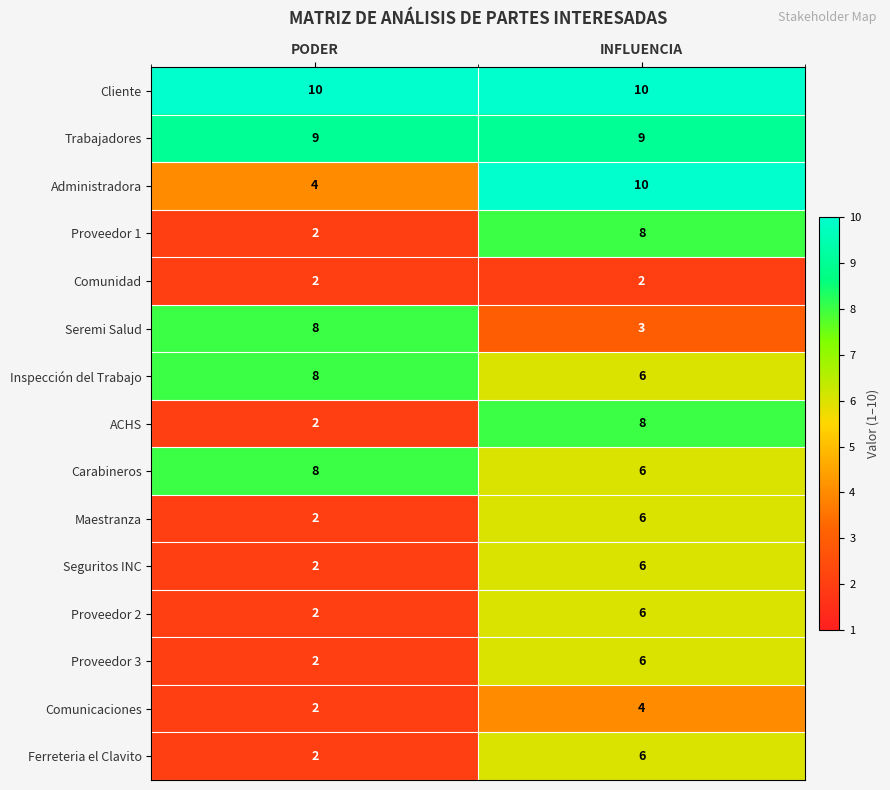

Which category has the highest value in the Seremi Salud series?

PODER